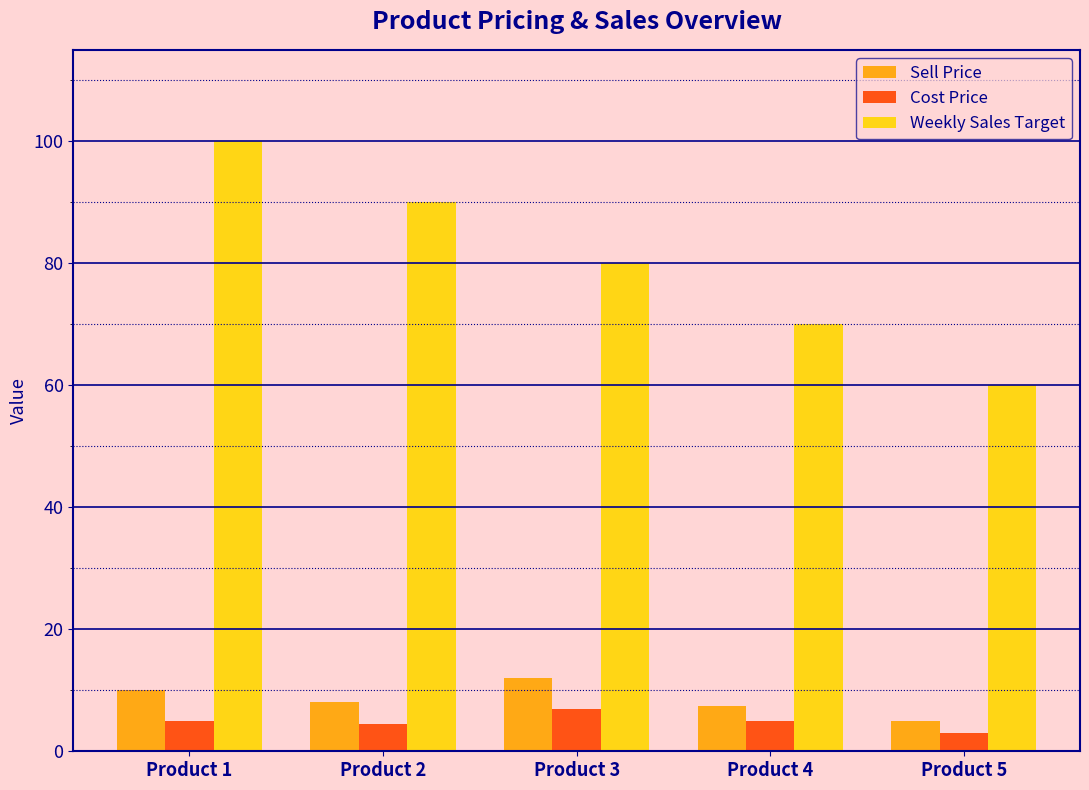

Which category has the highest value in the Weekly Sales Target series?

Product 1